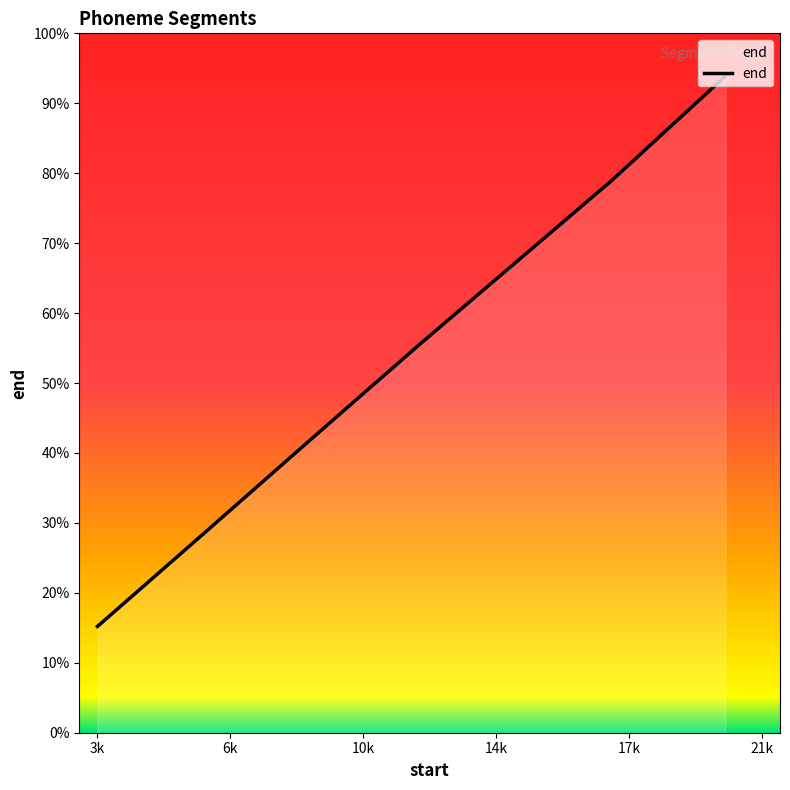

Rank the categories by value from lowest to highest.

3059.65, 5958.55, 8984.75, 11880.75, 17188.35, 20315.25